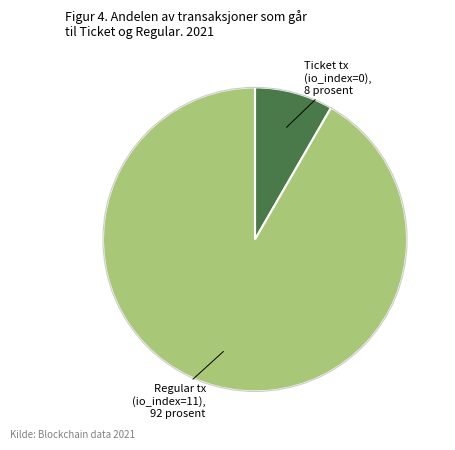

Does any single category account for the majority?

Yes